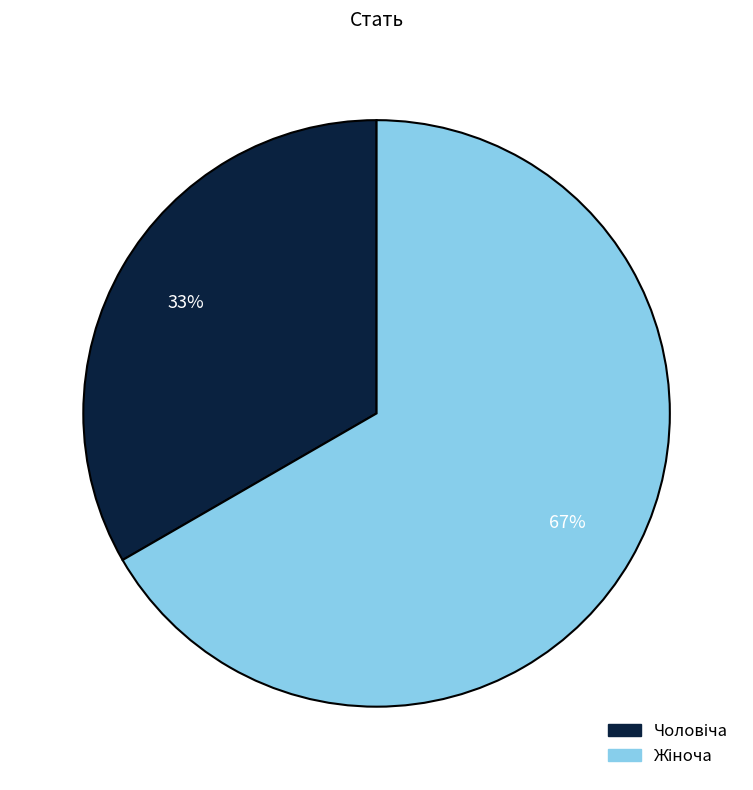

To the nearest percent, what is the average slice percentage?

50%